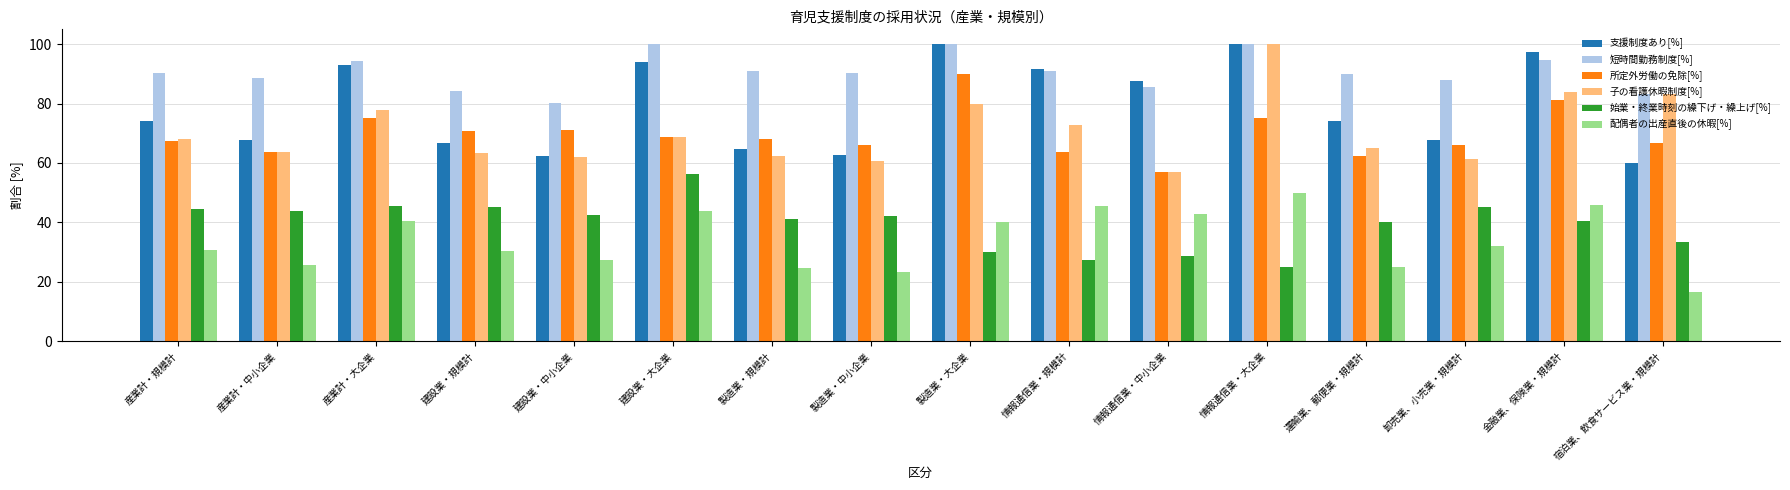

What is the difference between the highest and lowest values at 宿泊業、飲食サービス業・規模計?

66.6